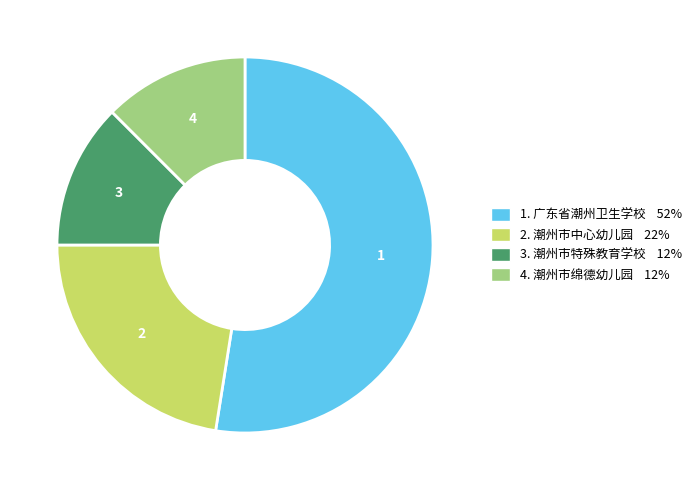

Does any single category account for the majority?

Yes